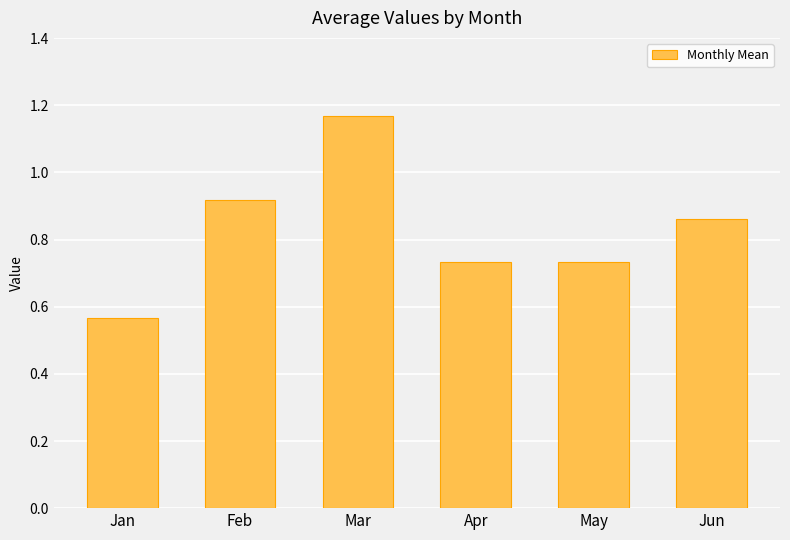

What is the change in value from Feb to May?

-0.2